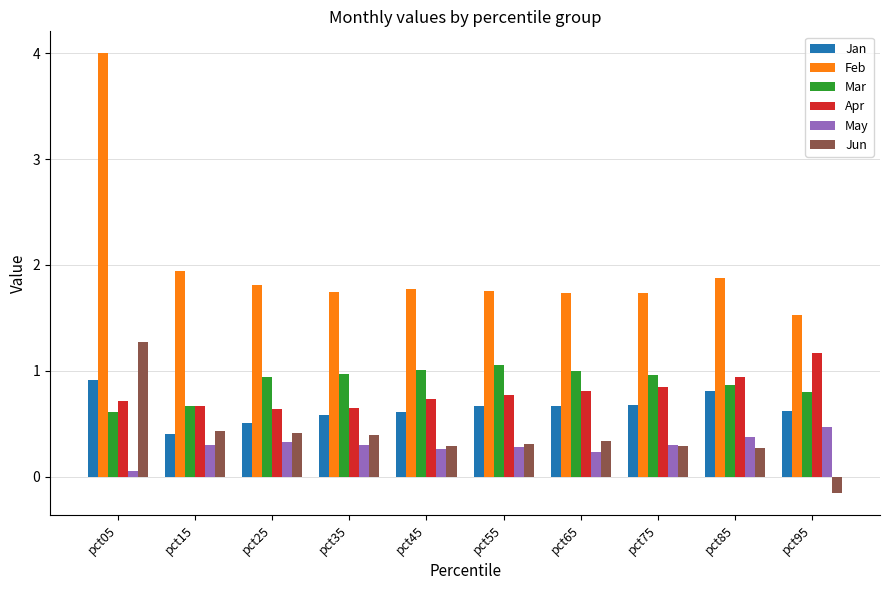

Which category has the lowest value across all series?

pct95